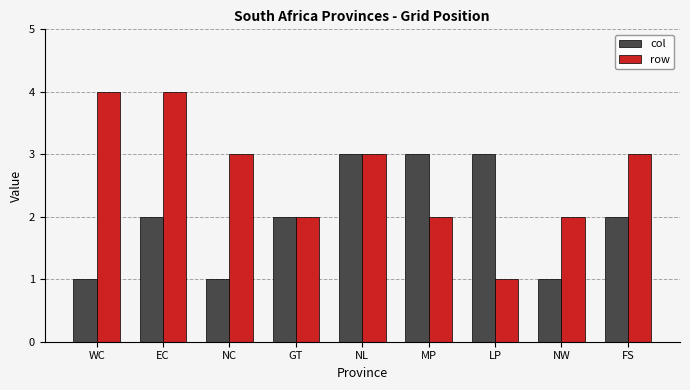

Reading left to right, extract all data points from this chart.

col: 1	2	1	2	3	3	3	1	2
row: 4	4	3	2	3	2	1	2	3